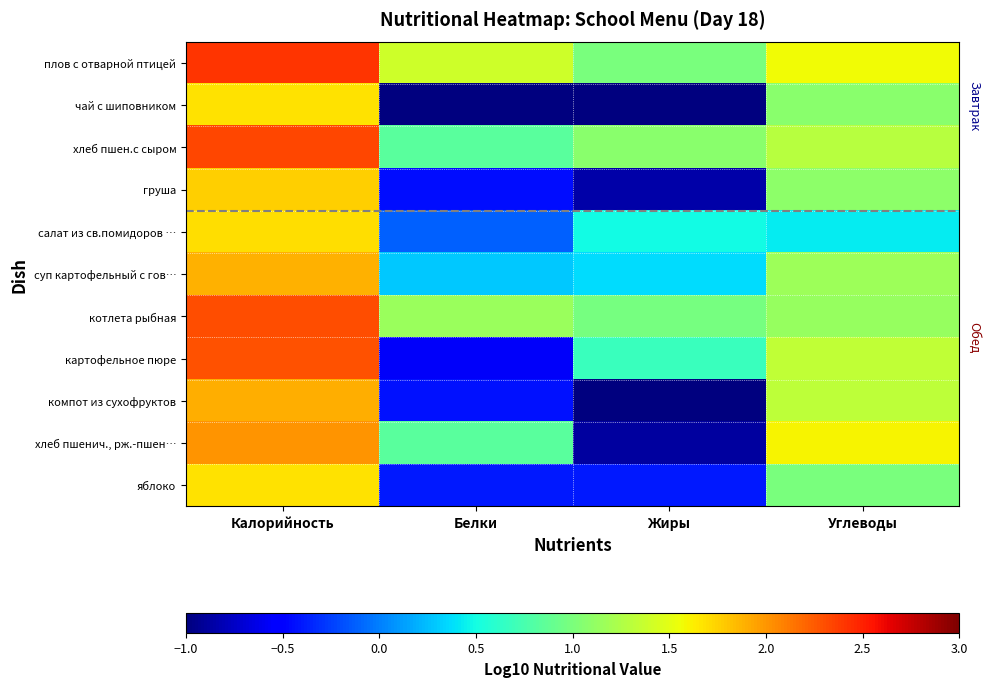

Reading left to right, transcribe all the data shown in this chart.

плов с отварной птицей: Калорийность=2.4	Белки=1.4	Жиры=1.0	Углеводы=1.6
чай с шиповником: Калорийность=1.7	Белки=-1.6	Жиры=-1.2	Углеводы=1.1
хлеб пшен.с сыром: Калорийность=2.3	Белки=0.8	Жиры=1.1	Углеводы=1.3
груша: Калорийность=1.8	Белки=-0.4	Жиры=-0.9	Углеводы=1.1
салат из св.помидоров …: Калорийность=1.7	Белки=-0.1	Жиры=0.5	Углеводы=0.4
суп картофельный с гов…: Калорийность=1.9	Белки=0.3	Жиры=0.4	Углеводы=1.2
котлета рыбная: Калорийность=2.3	Белки=1.1	Жиры=1.0	Углеводы=1.1
картофельное пюре: Калорийность=2.3	Белки=-0.6	Жиры=0.7	Углеводы=1.3
компот из сухофруктов: Калорийность=1.9	Белки=-0.4	Жиры=-1.7	Углеводы=1.3
хлеб пшенич., рж.-пшен…: Калорийность=2.0	Белки=0.8	Жиры=-0.9	Углеводы=1.6
яблоко: Калорийность=1.7	Белки=-0.4	Жиры=-0.4	Углеводы=1.0